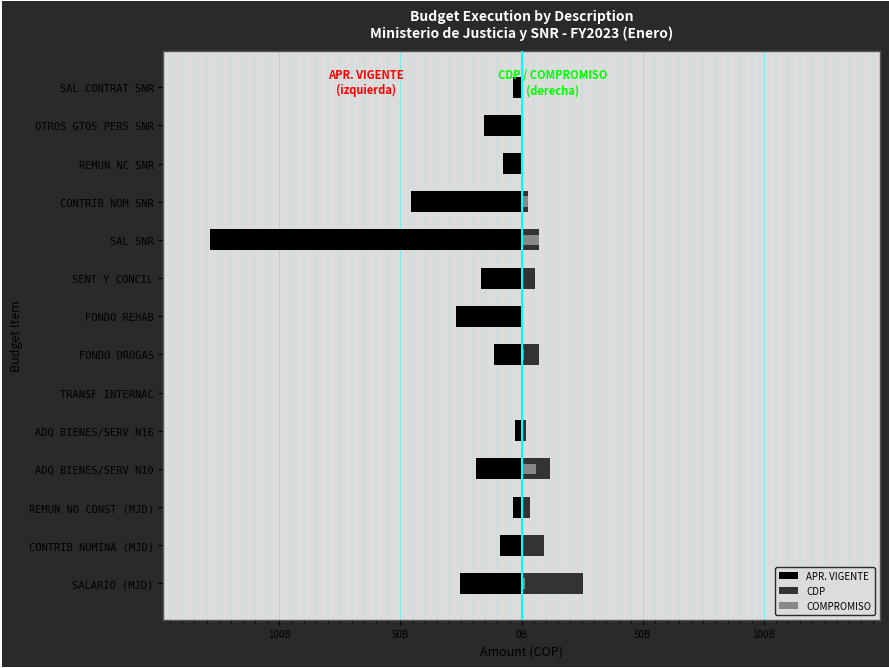

Rank the series at OTROS GTOS PERS SNR from lowest to highest value.

APR. VIGENTE, CDP, COMPROMISO